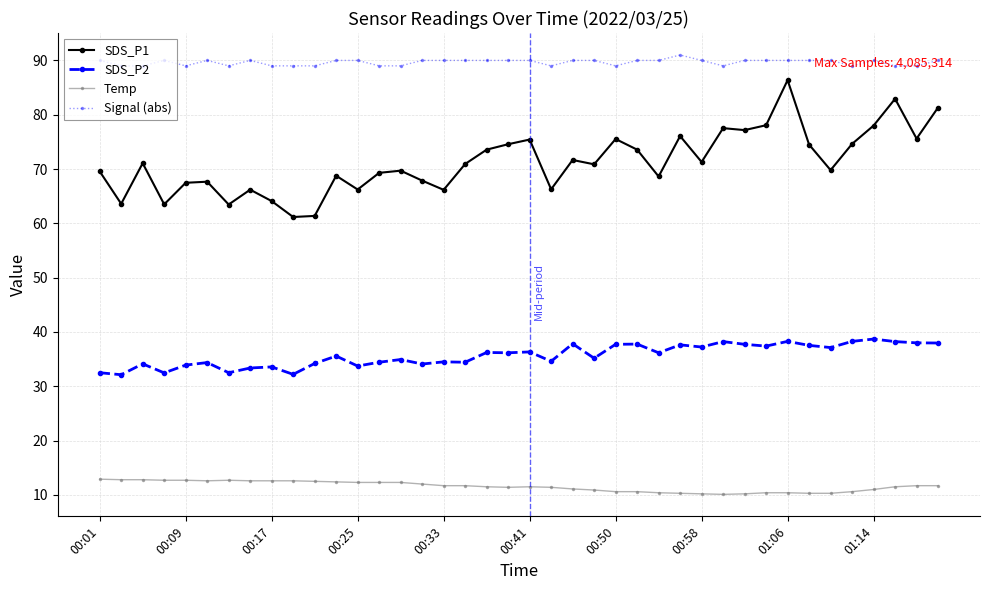

True or false: SDS_P2 has more than 2 points higher than both neighbors.

True